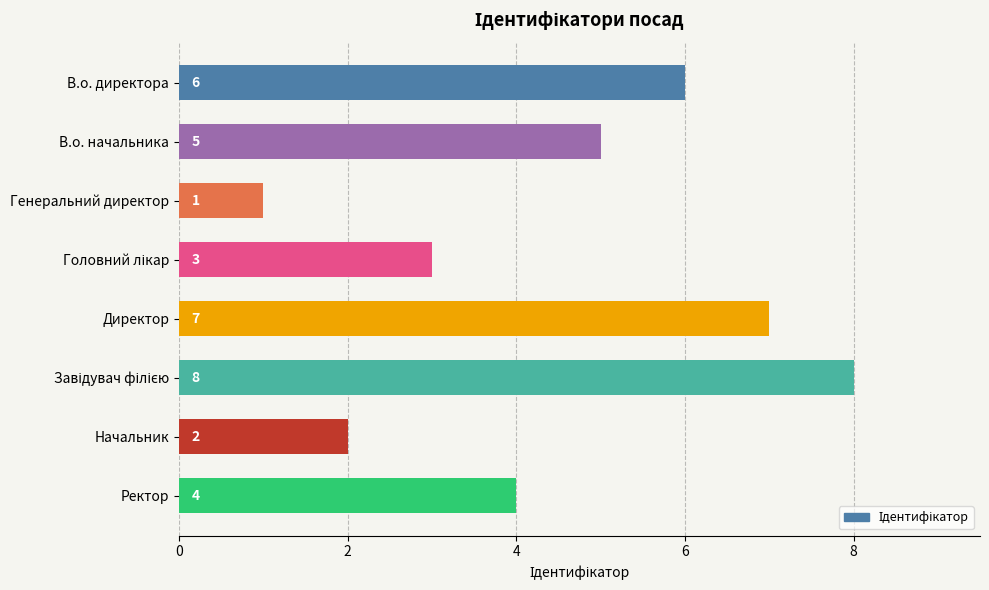

What is the label of the 5th bar from the top?

Директор